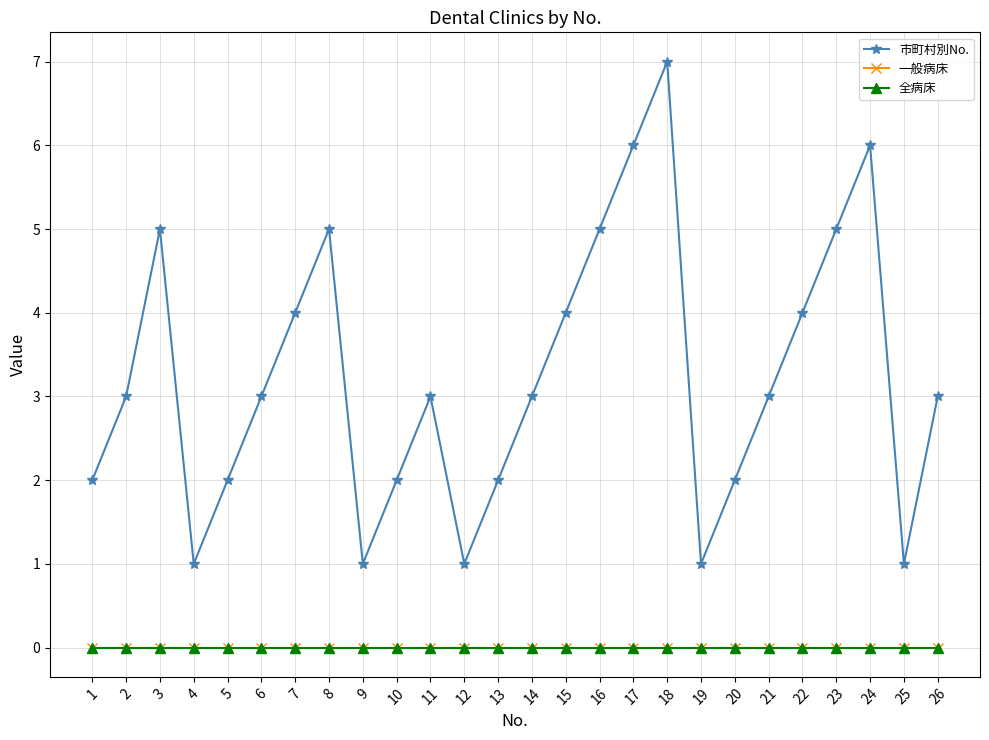

What is the sum of the 市町村別No. values at 7 and 18?

11